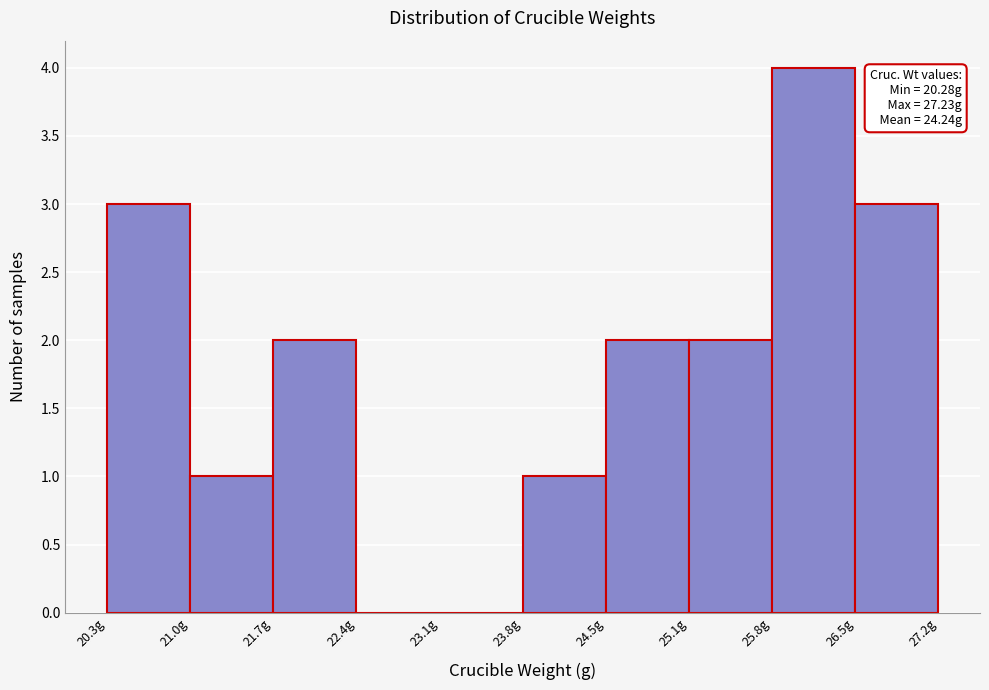

Over which range of the x-axis is the bar tallest?

25.8 to 26.5